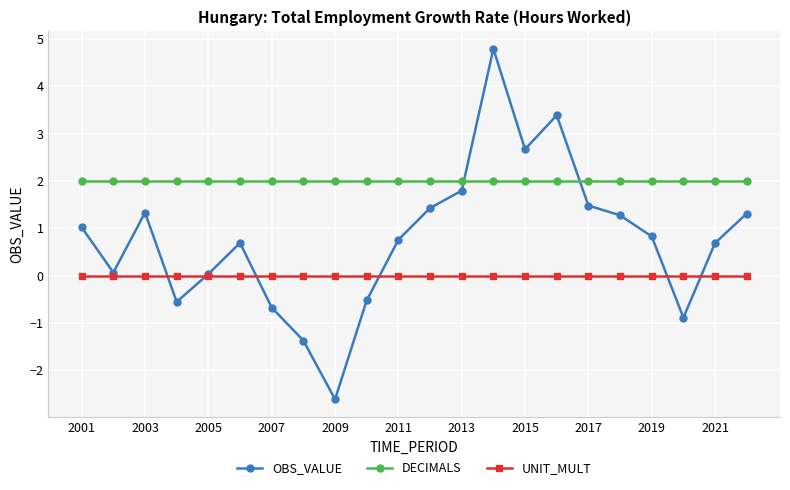

Which series has the largest range (max minus min)?

OBS_VALUE